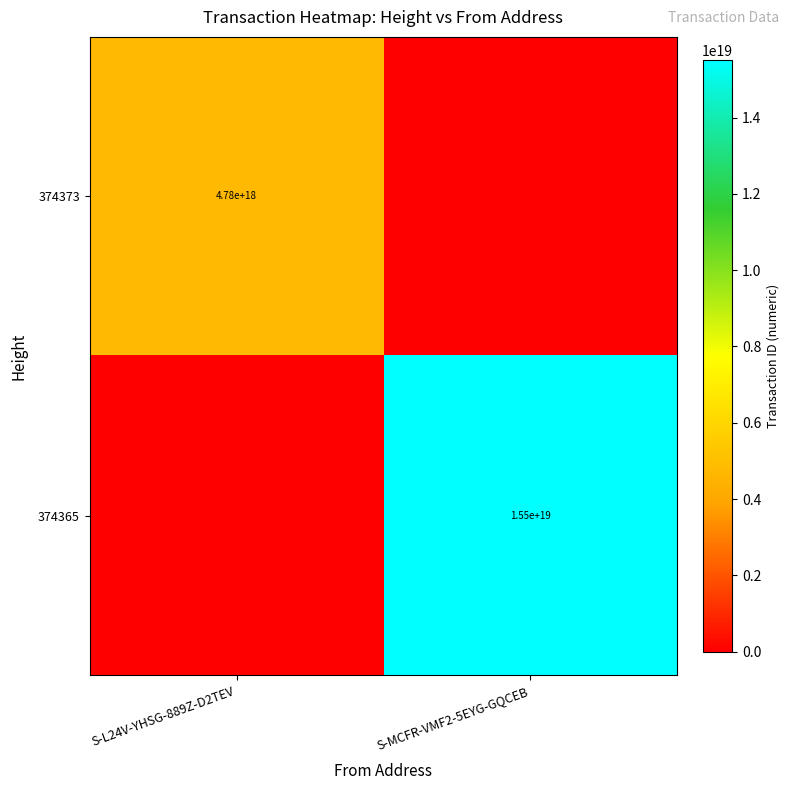

Is it true that 374365 equals 23049324040519778304 at S-MCFR-VMF2-5EYG-GQCEB?

False